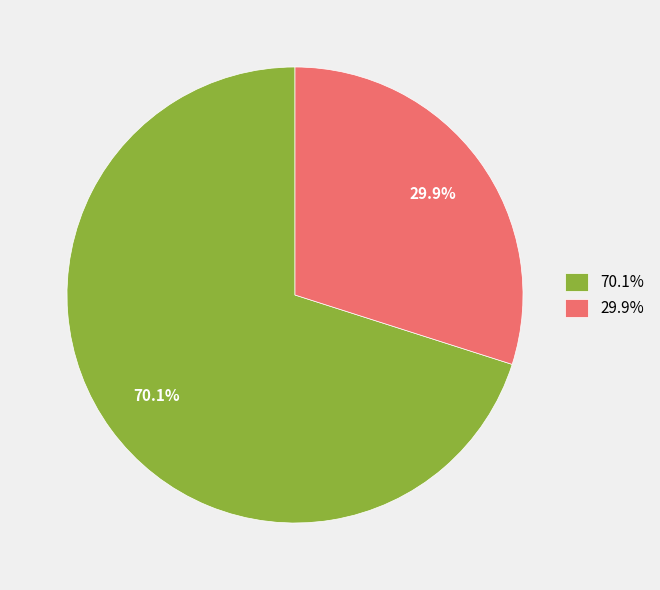

Count the number of slices in the pie.

2